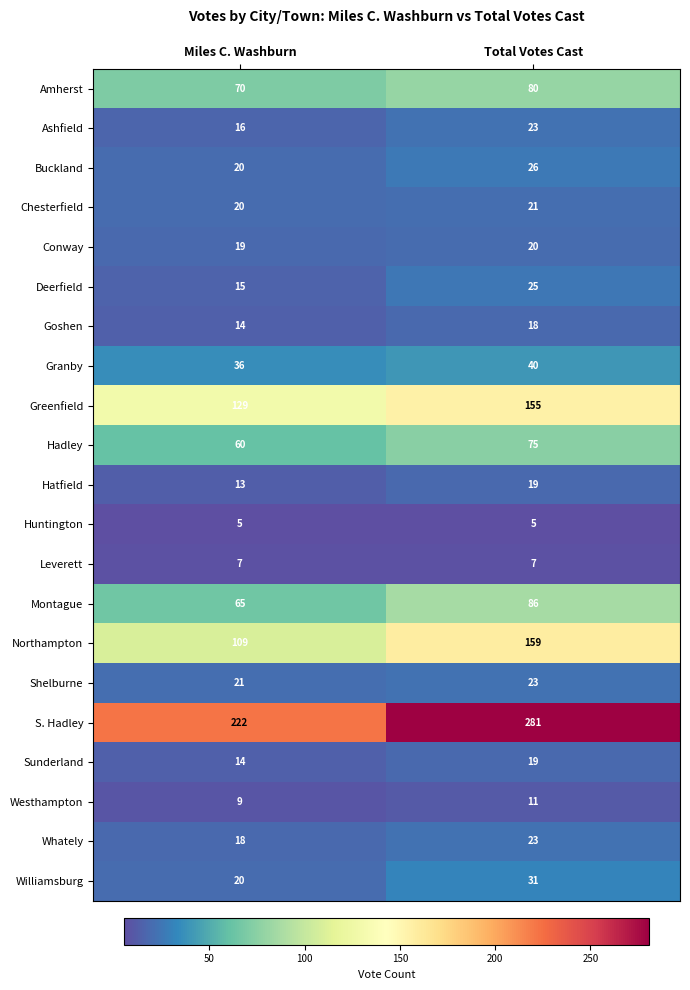

What value does the Chesterfield series have at Miles C. Washburn?

20